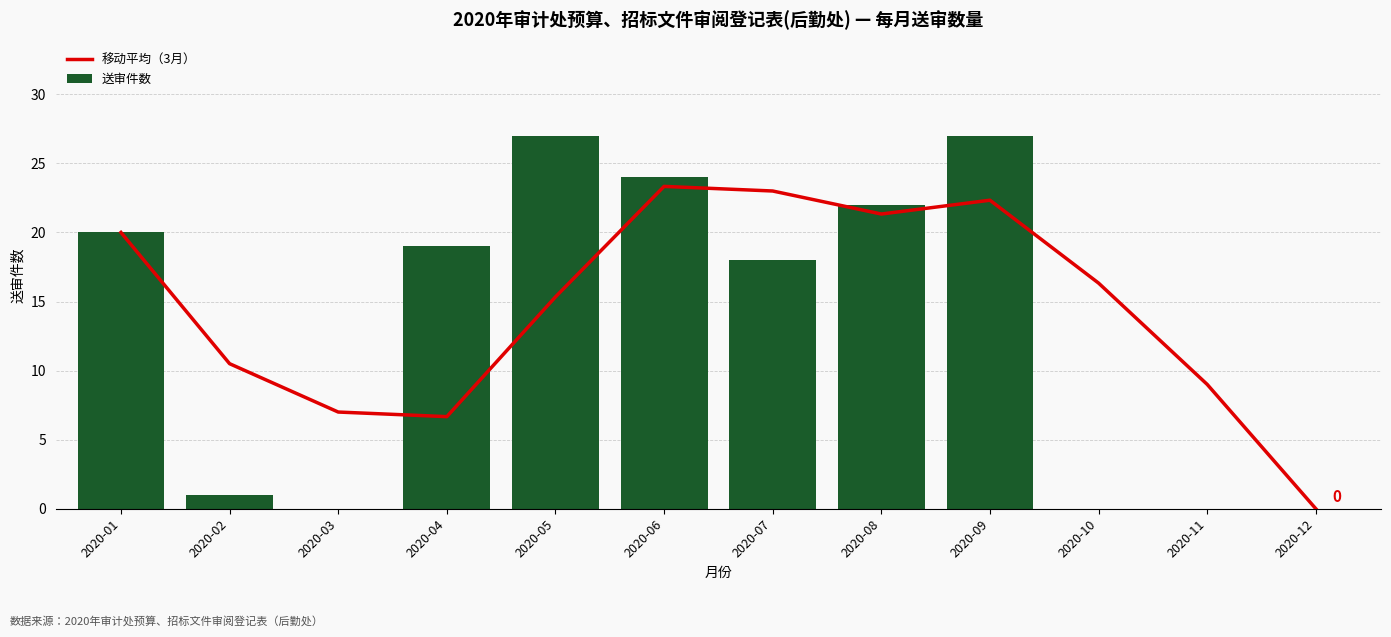

How many positive values does the 移动平均（3月） series have?

11